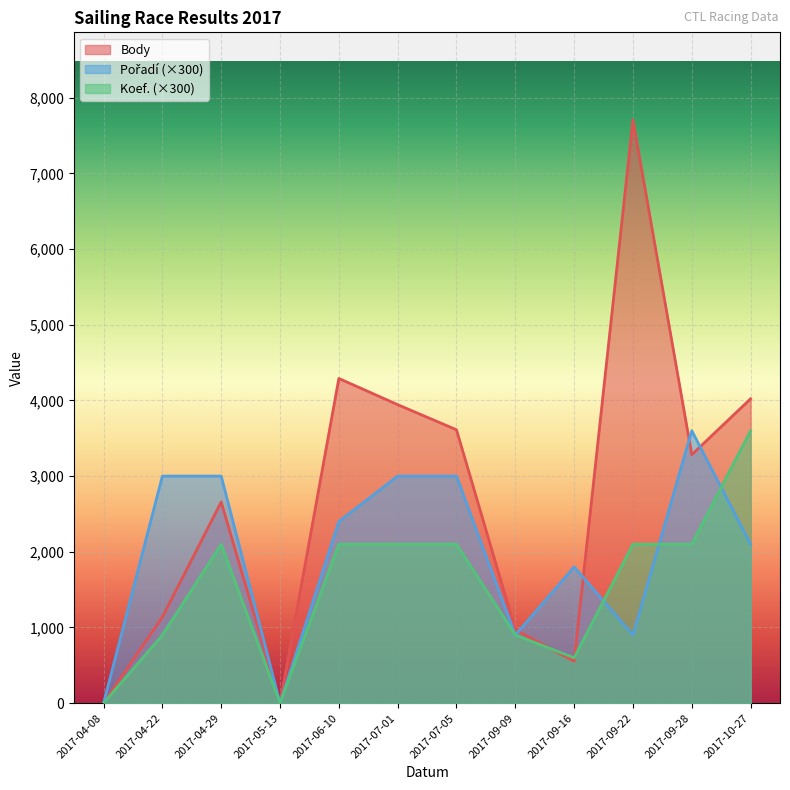

What is the label of the 10th point from the right?

2017-04-29